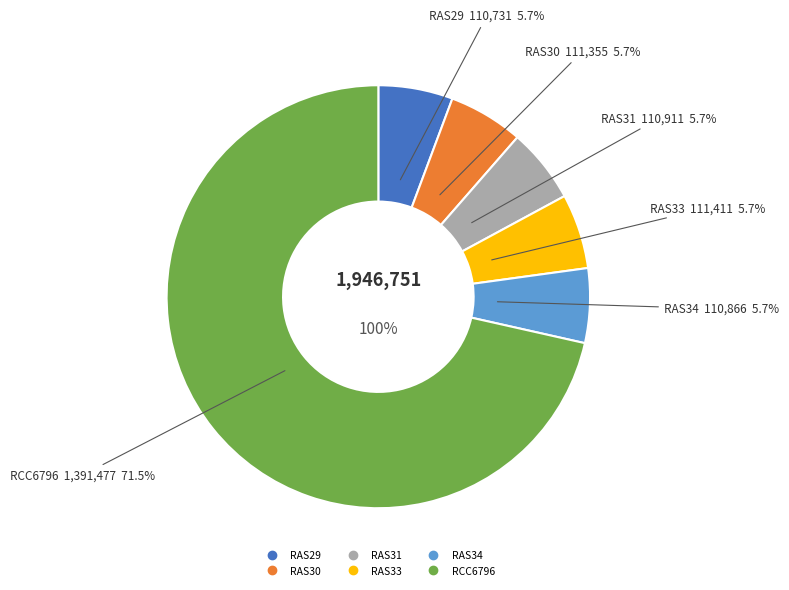

Is RAS29 the majority of the pie?

No